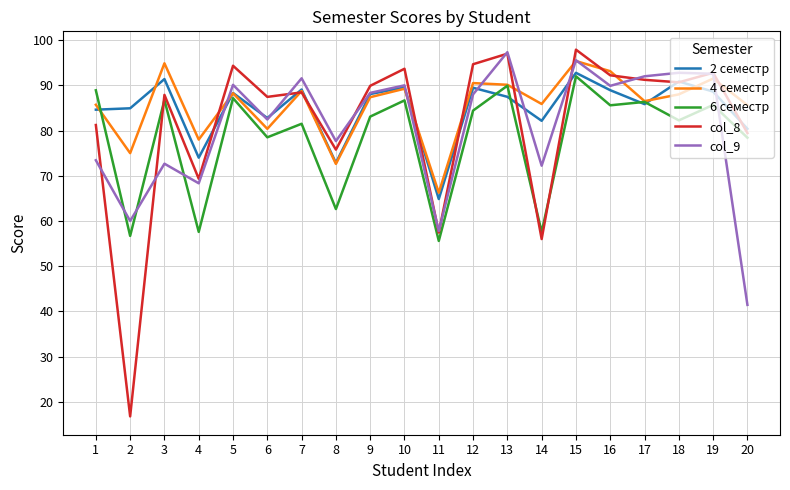

What is the difference between the second highest and minimum values in the col_9 series?

54.1